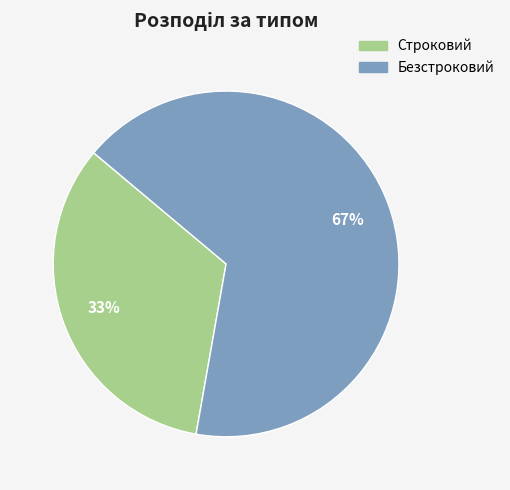

Which category has the biggest portion of the pie?

Безстроковий